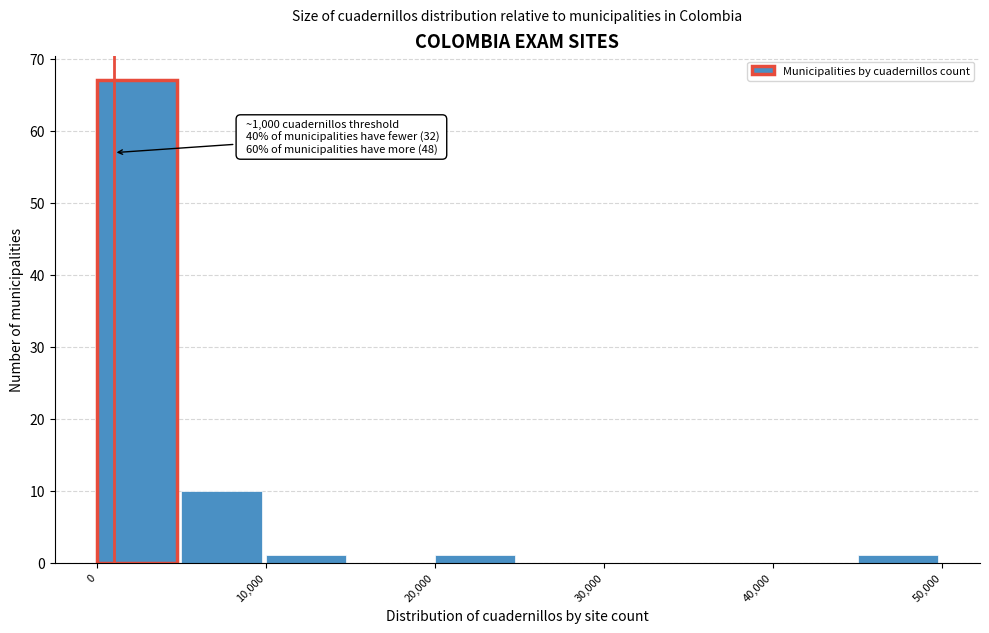

Over which range of the x-axis is the bar tallest?

0 to 5000